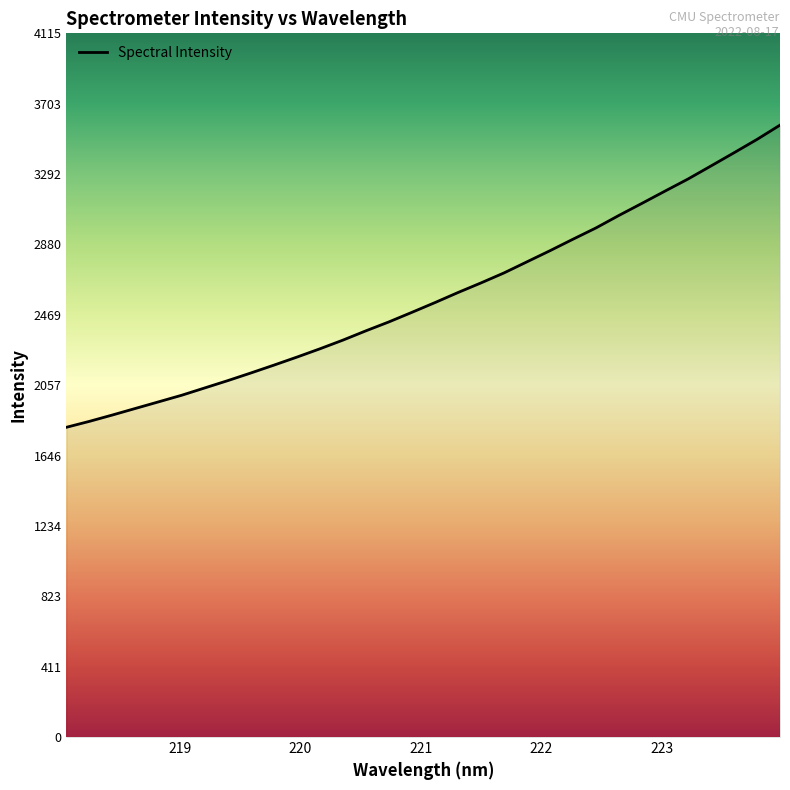

What is the minimum value shown in the chart?

1811.4